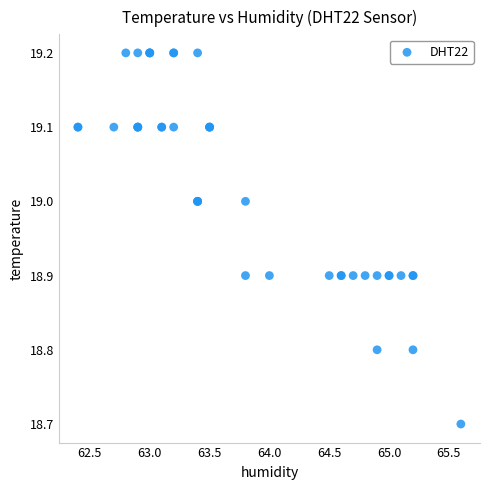

What Y value in the scatter plot is closest to 18?

18.7